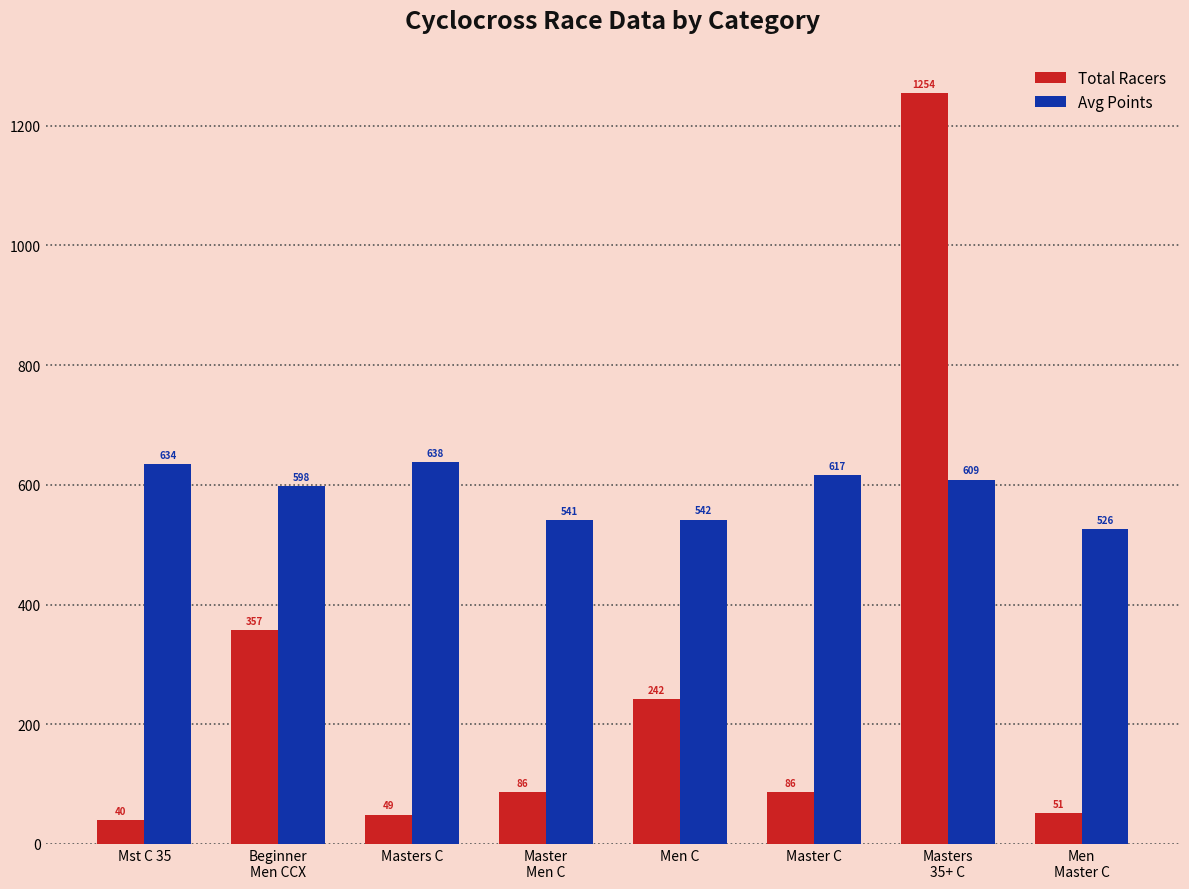

What is the value of the Total Racers bar at the 4th from the left?

86.0